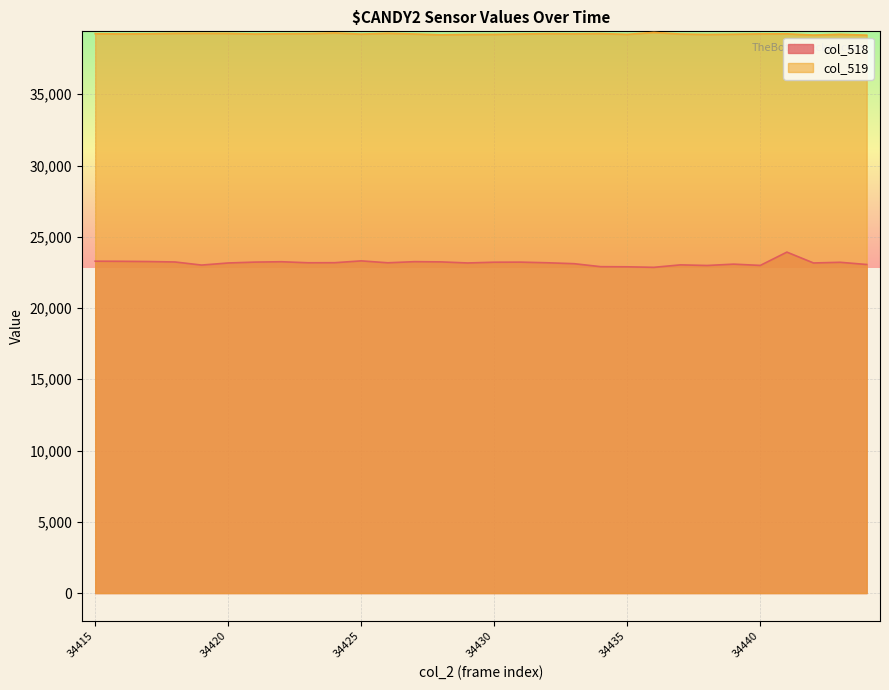

Rank the series by their maximum value, from highest to lowest.

col_519, col_518